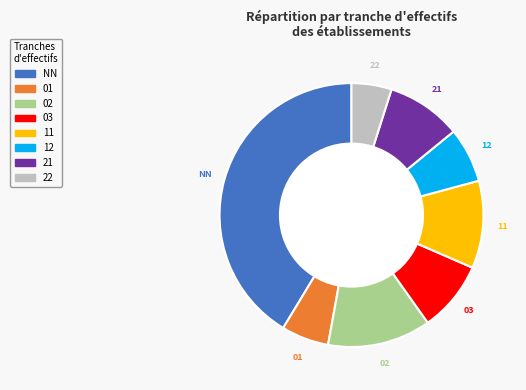

To the nearest percent, what portion does 21 represent?

9%